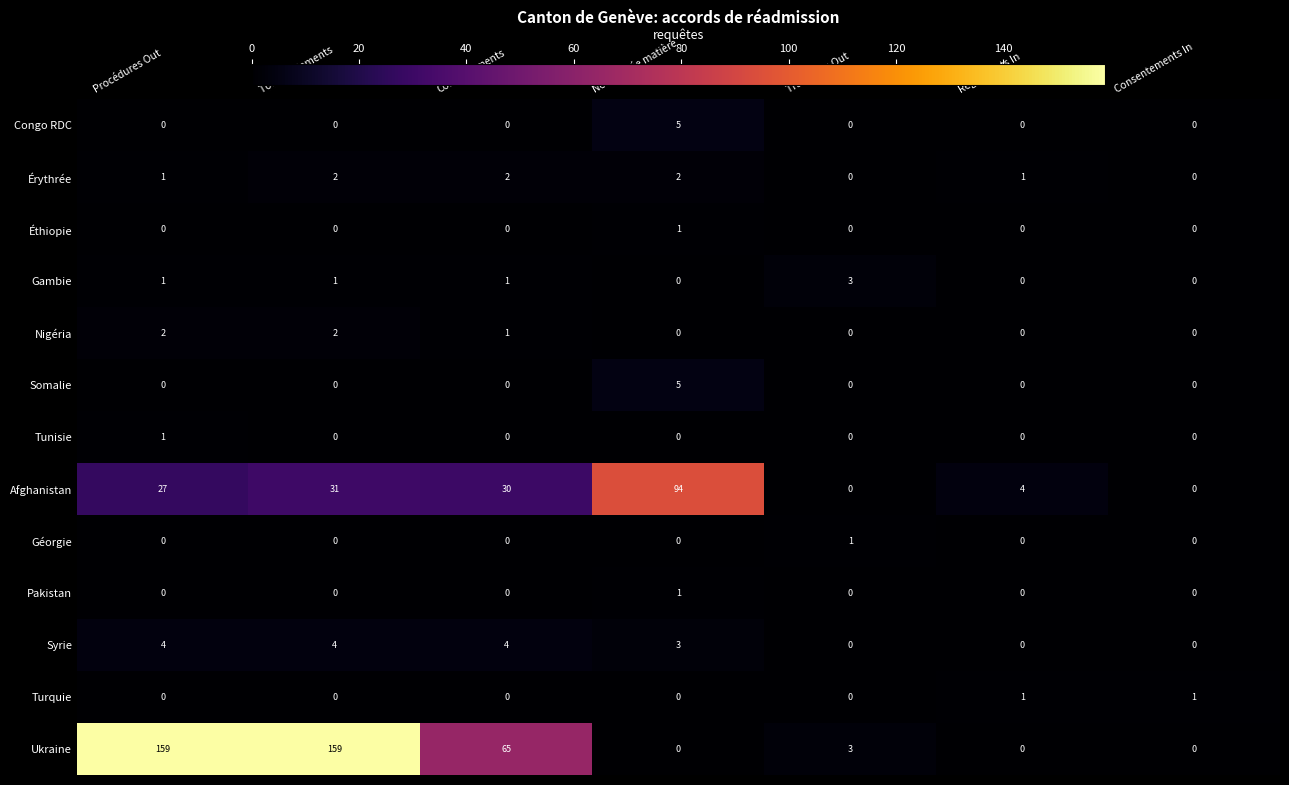

What is the difference between the maximum and minimum values in the Congo RDC series?

5